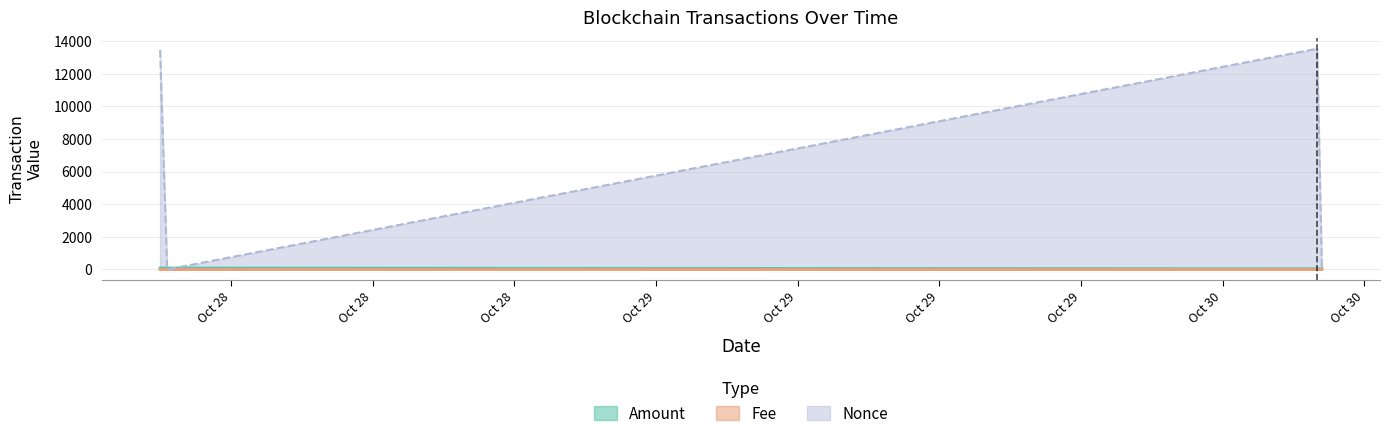

What is the greatest value displayed?

13544.0